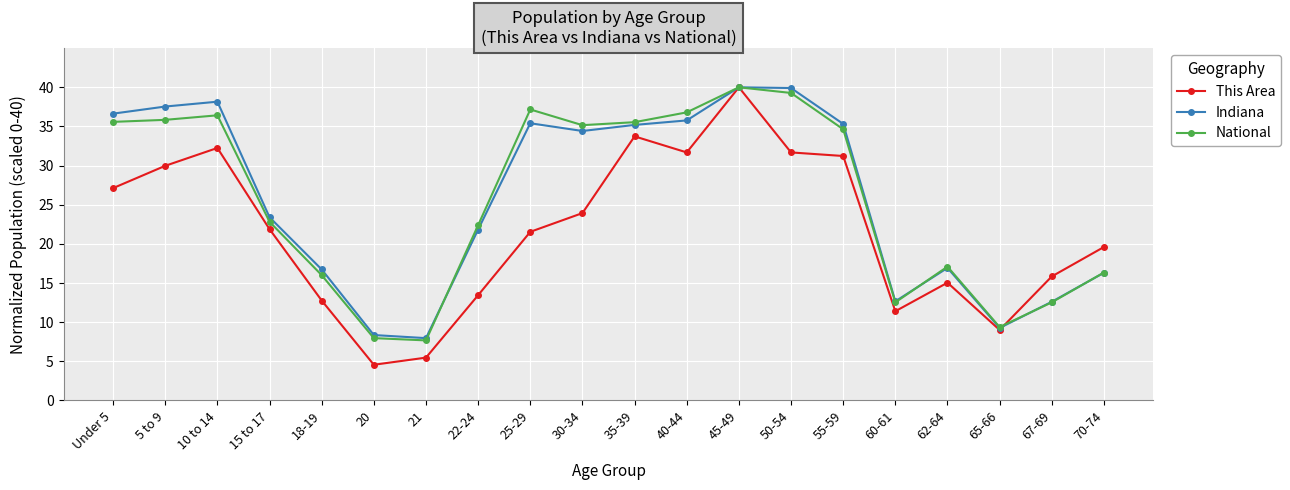

What is the value of the Indiana point at the 8th from the left?

21.8